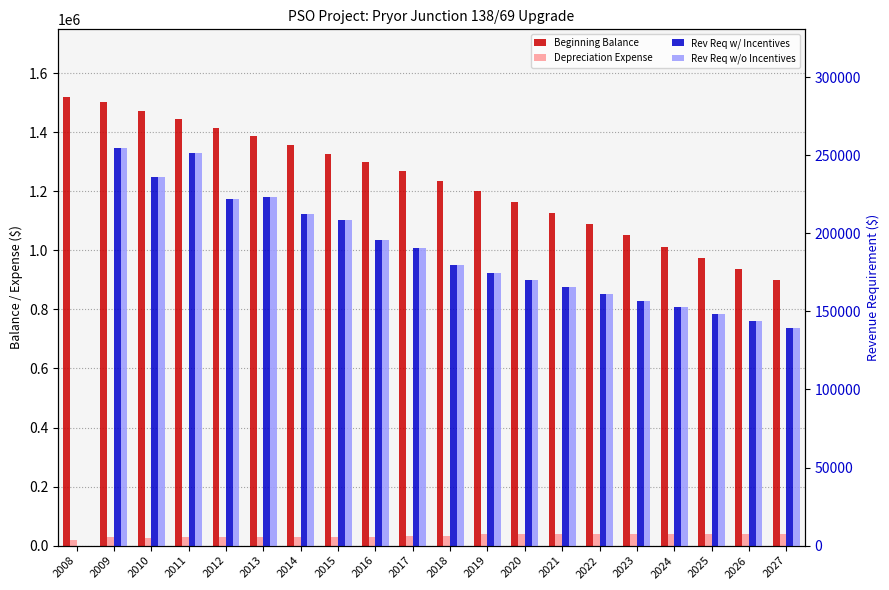

Reading right to left, transcribe all the data shown in this chart.

Beginning Balance: 898578	936590	974603	1012615	1050628	1088640	1126653	1164665	1202678	1236467	1269521	1298762	1328002	1357243	1386483	1415723	1445537	1472689	1501348	1520473
Depreciation Expense: 38013	38013	38013	38013	38013	38013	38013	38013	38013	33789	33054	29240	29240	29240	29240	29240	29814	27152	28688	19125
Rev Req w/ Incentives: 139361	143741	148120	152500	156880	161260	165640	170020	174400	179844	190408	195750	208303	212052	223064	222248	251436	235738	254309	0
Rev Req w/o Incentives: 139361	143741	148120	152500	156880	161260	165640	170020	174400	179844	190408	195750	208303	212052	223064	222248	251436	235738	254309	0